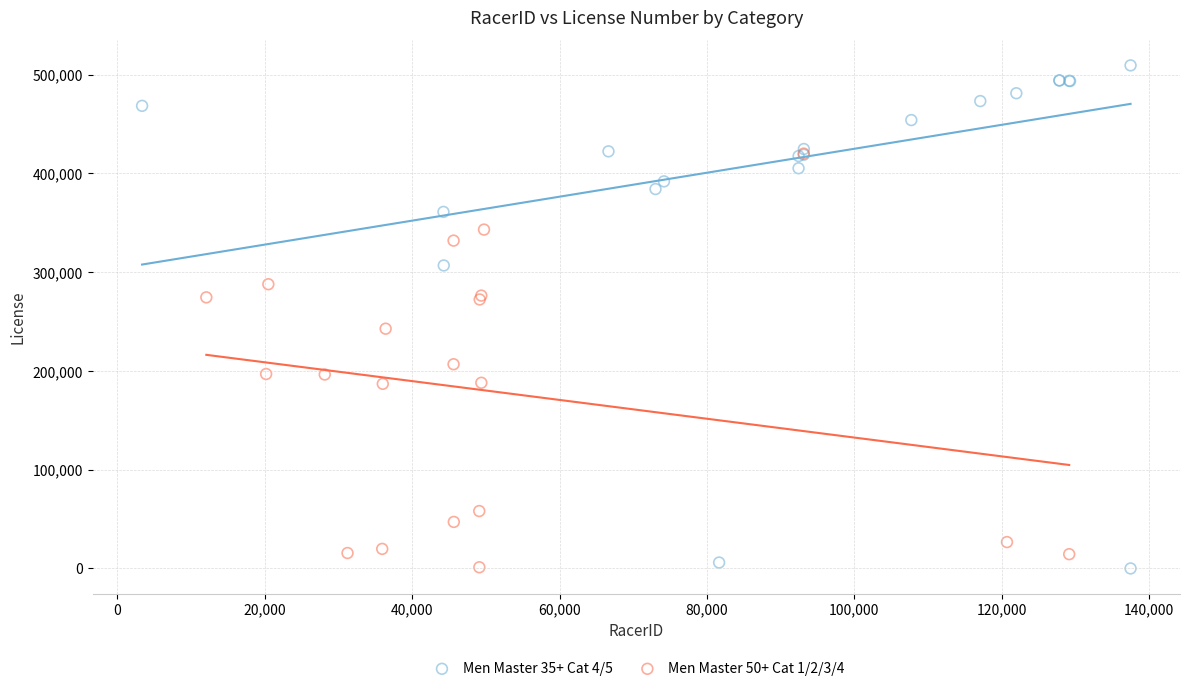

Which series reaches the maximum Y coordinate?

Men Master 35+ Cat 4/5